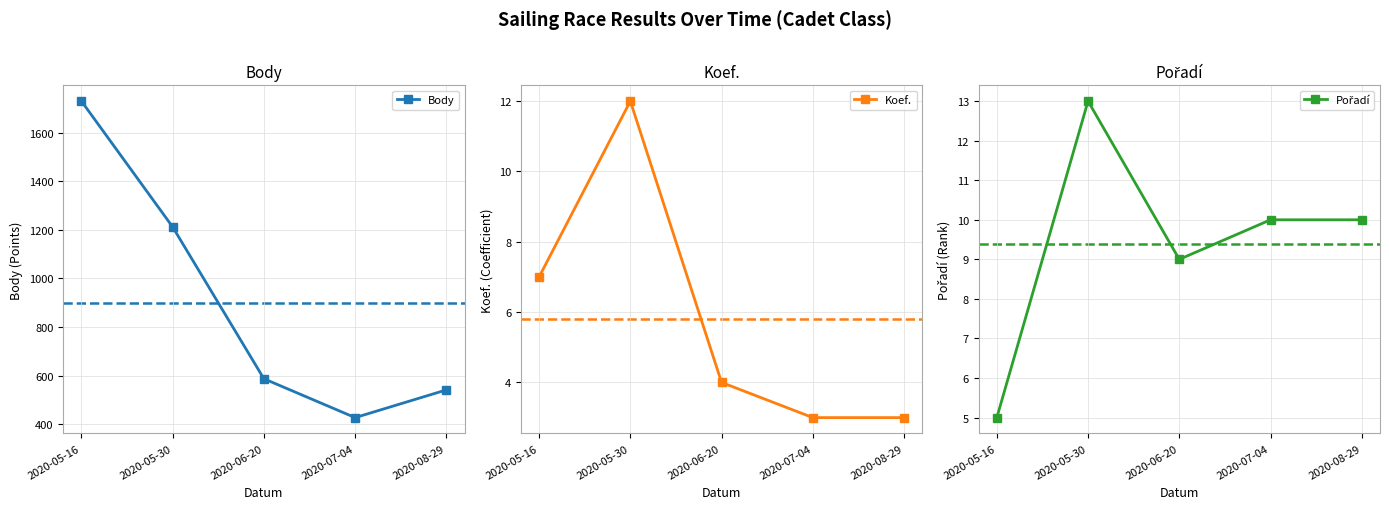

Which series has the largest total across all categories?

Body